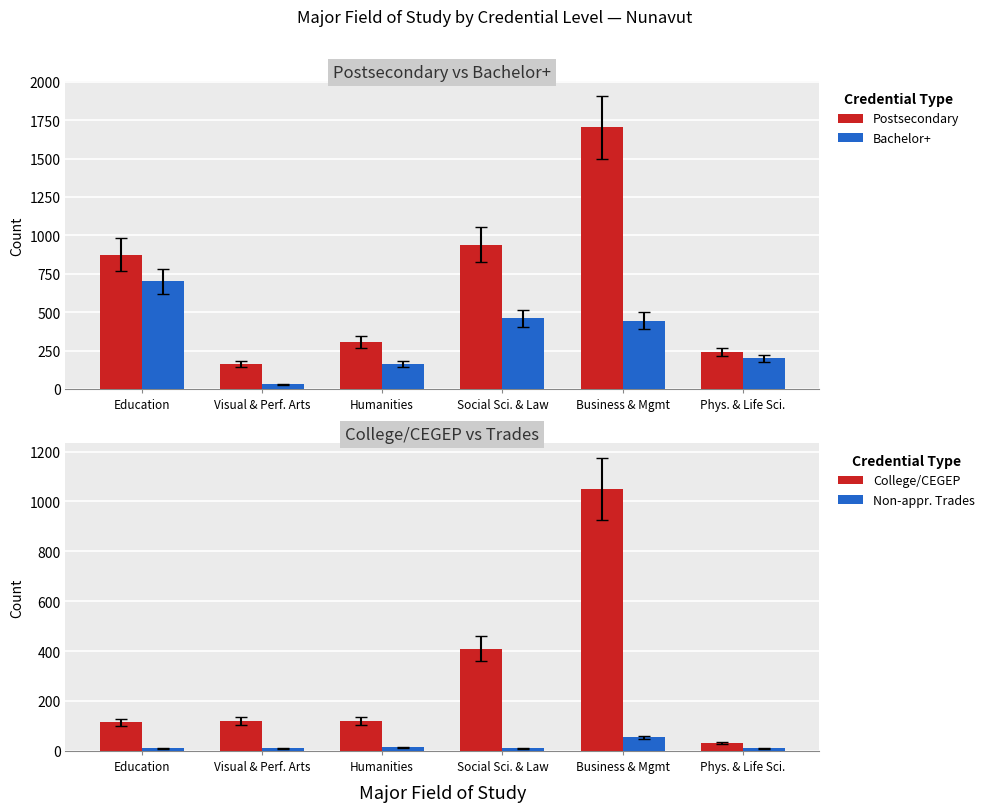

List the labels in order of College/CEGEP value, largest first.

Business & Mgmt, Social Sci. & Law, Visual & Perf. Arts, Humanities, Education, Phys. & Life Sci.